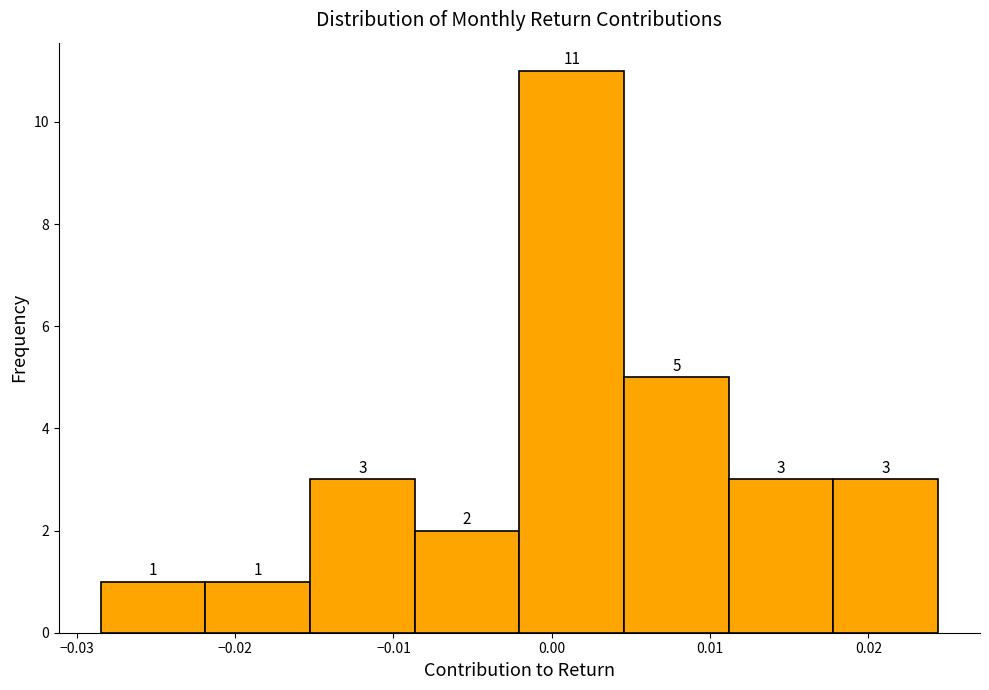

Reading left to right, list every bar in this chart as the range it spans on the x-axis followed by its height. The bar edges are not printed on the chart, so give them approximately, as read against the axis.

-0.028 to -0.022: 1
-0.022 to -0.015: 1
-0.015 to -0.009: 3
-0.009 to -0.002: 2
-0.002 to 0.005: 11
0.005 to 0.011: 5
0.011 to 0.018: 3
0.018 to 0.024: 3